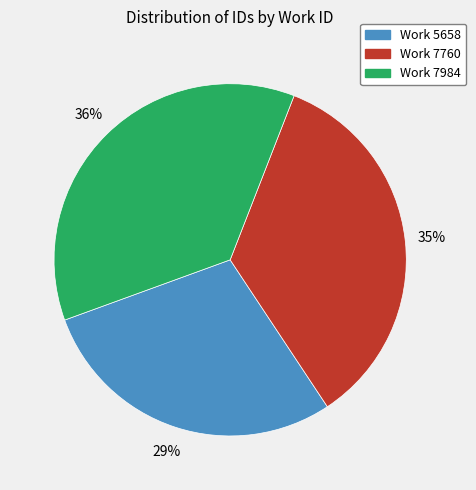

To the nearest percent, what is the average slice percentage?

33%